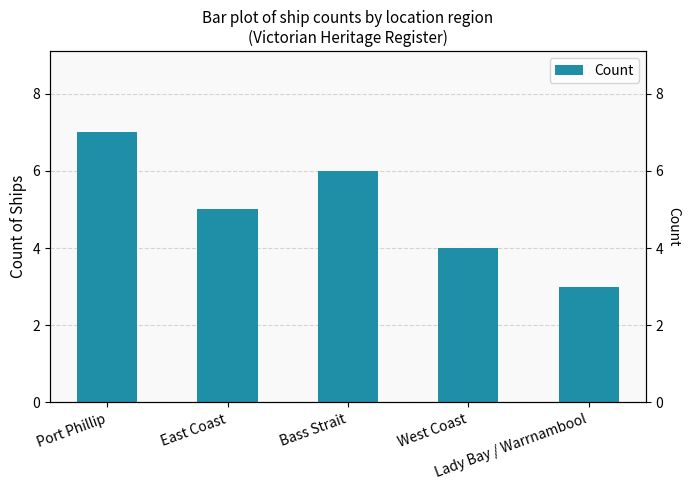

How many series are shown in this chart?

1